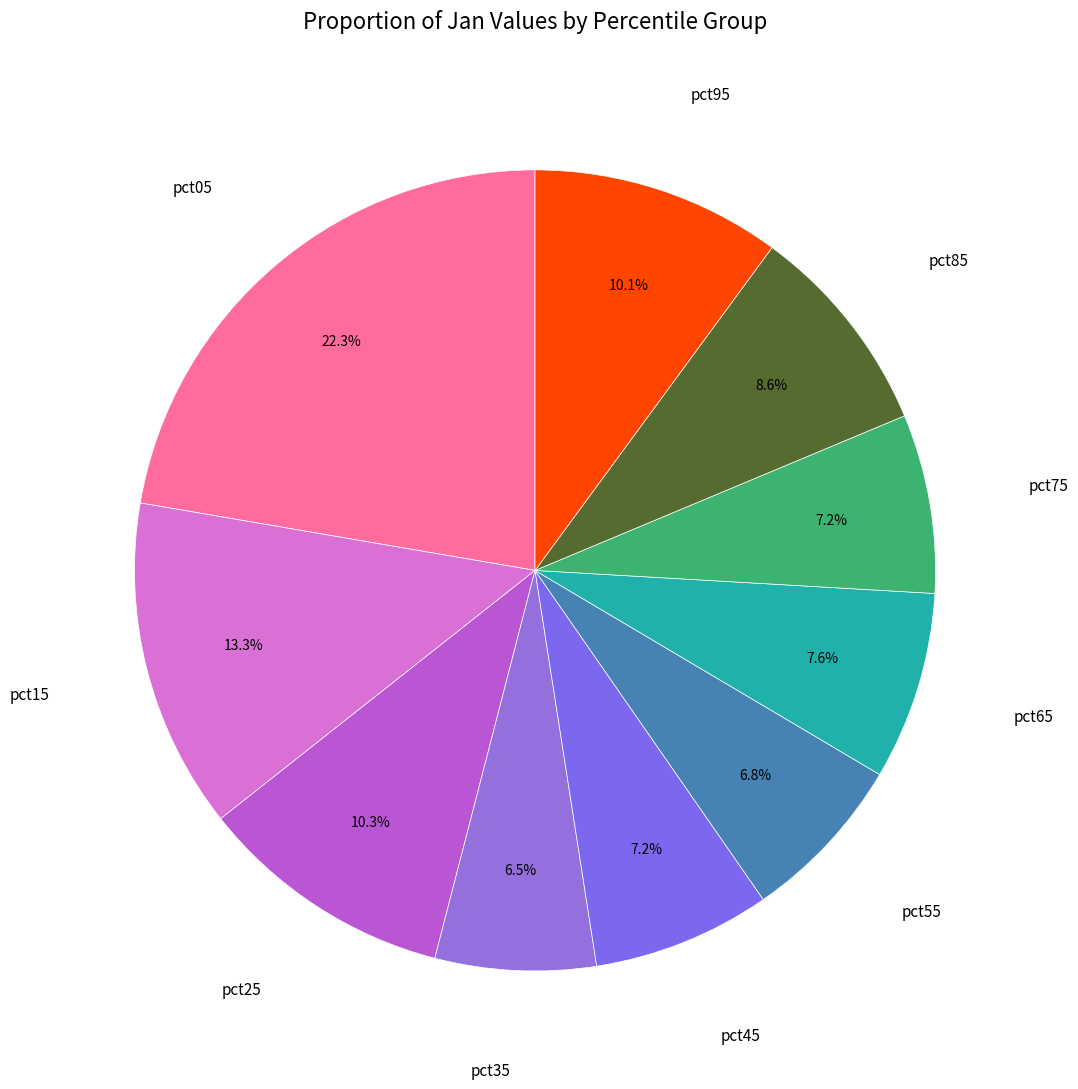

Which slice is the largest?

pct05